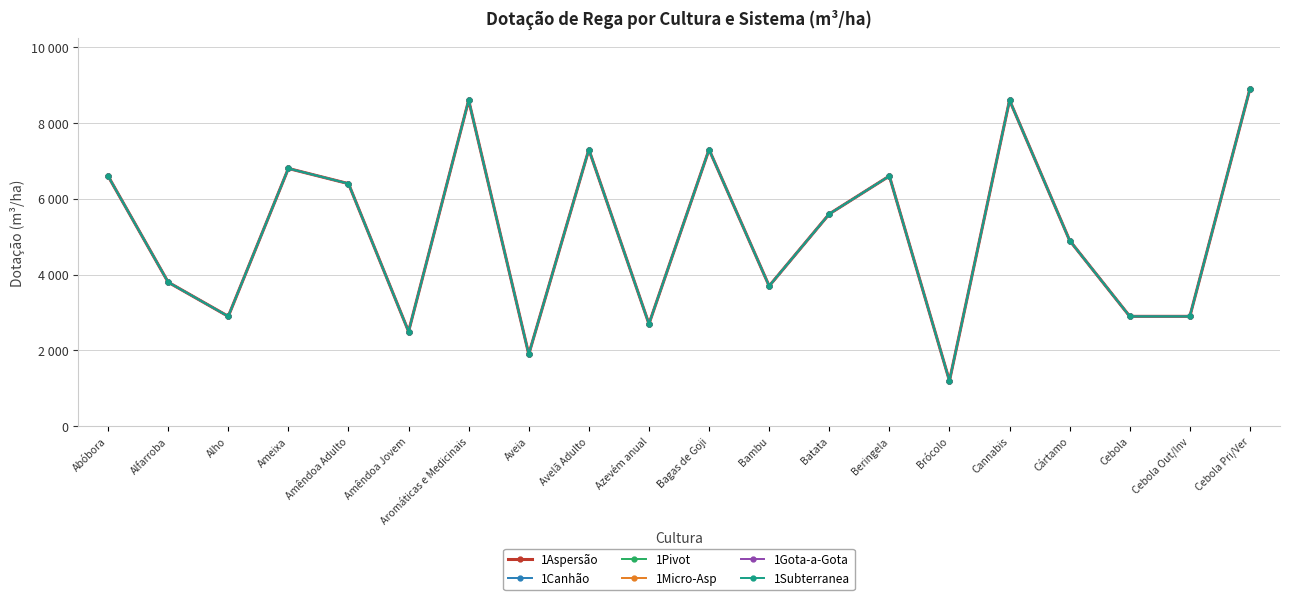

Is this an area chart (filled region under the line)?

No